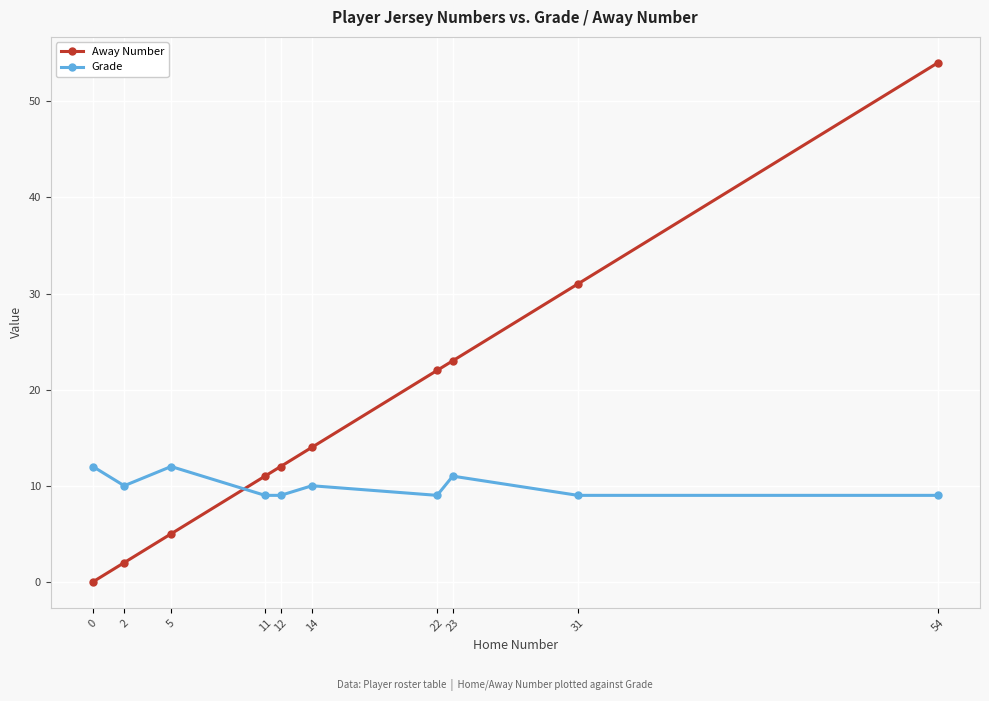

True or false: Away Number and Grade cross at least once.

True